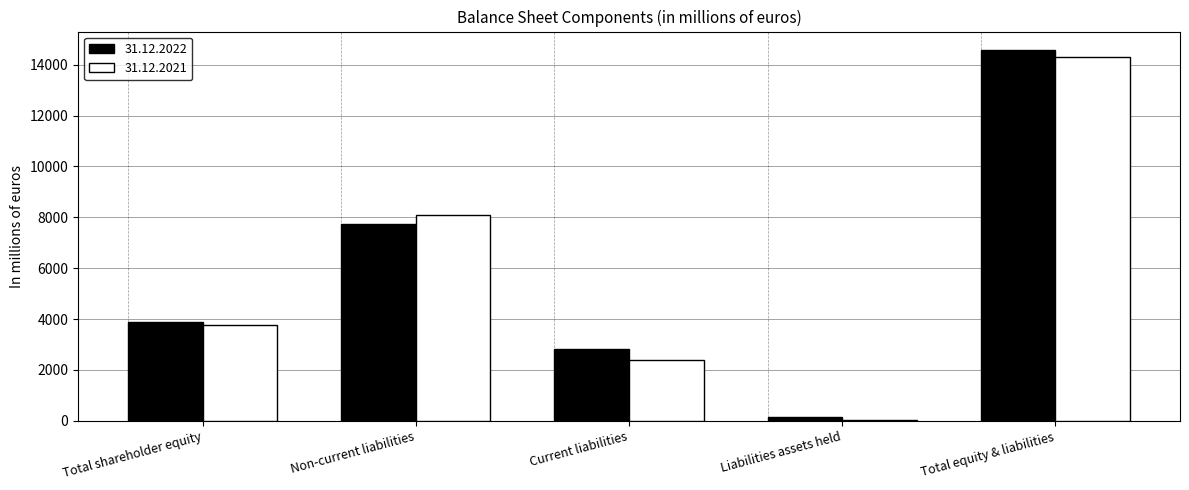

Is it true that 31.12.2021 equals 6510.1 at Total shareholder equity?

False